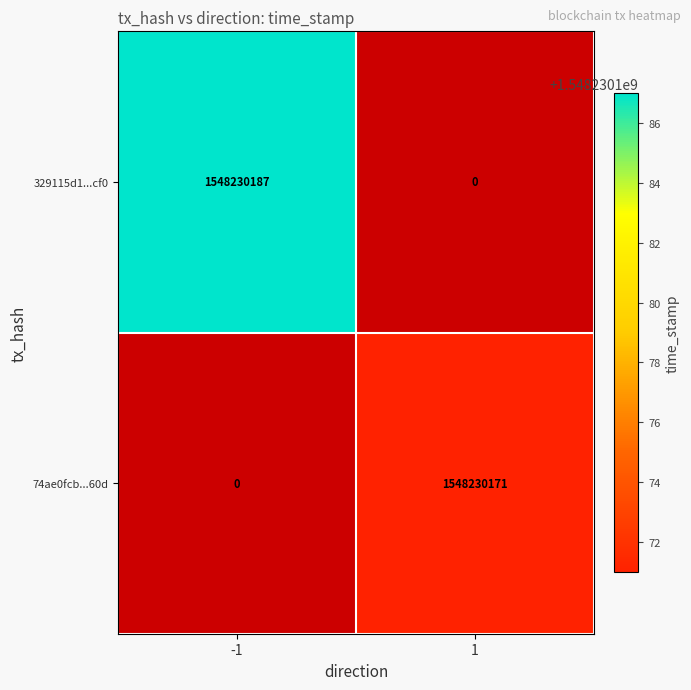

How many values in 329115d1230ea3e083024431225c5160ee95cf0 are above zero?

1